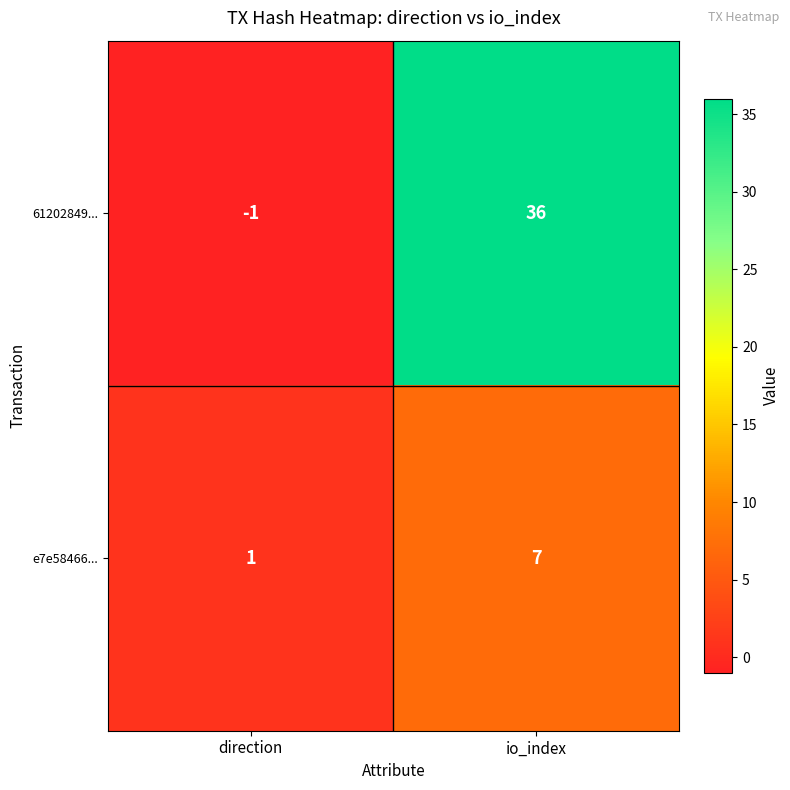

What value does the 61202849... series have at io_index, to the nearest 5?

35